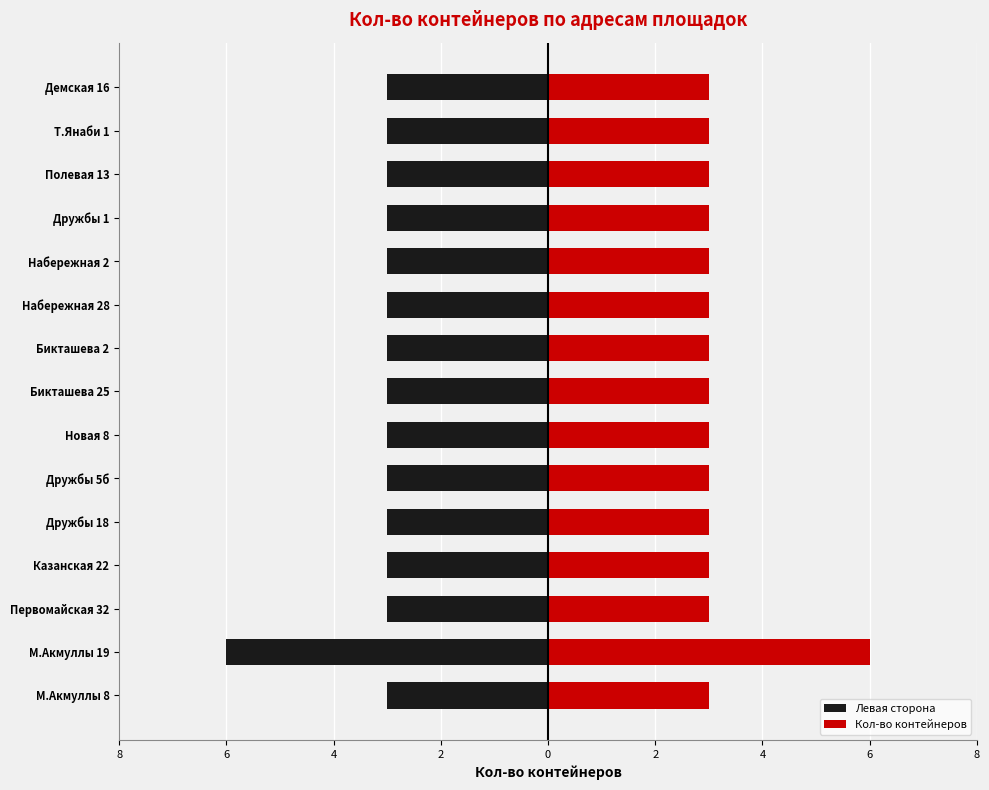

The Левая сторона series shows -3 at Т.Янаби 1. True or false?

True